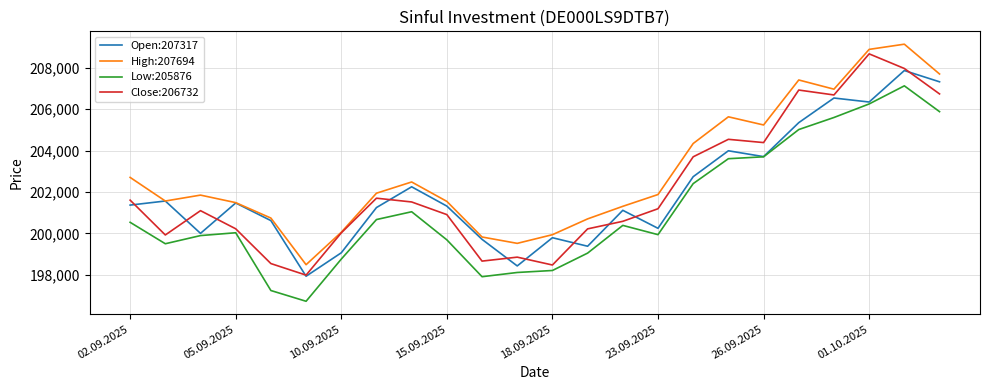

True or false: Low:205876 has more than 0 points higher than both neighbors.

True